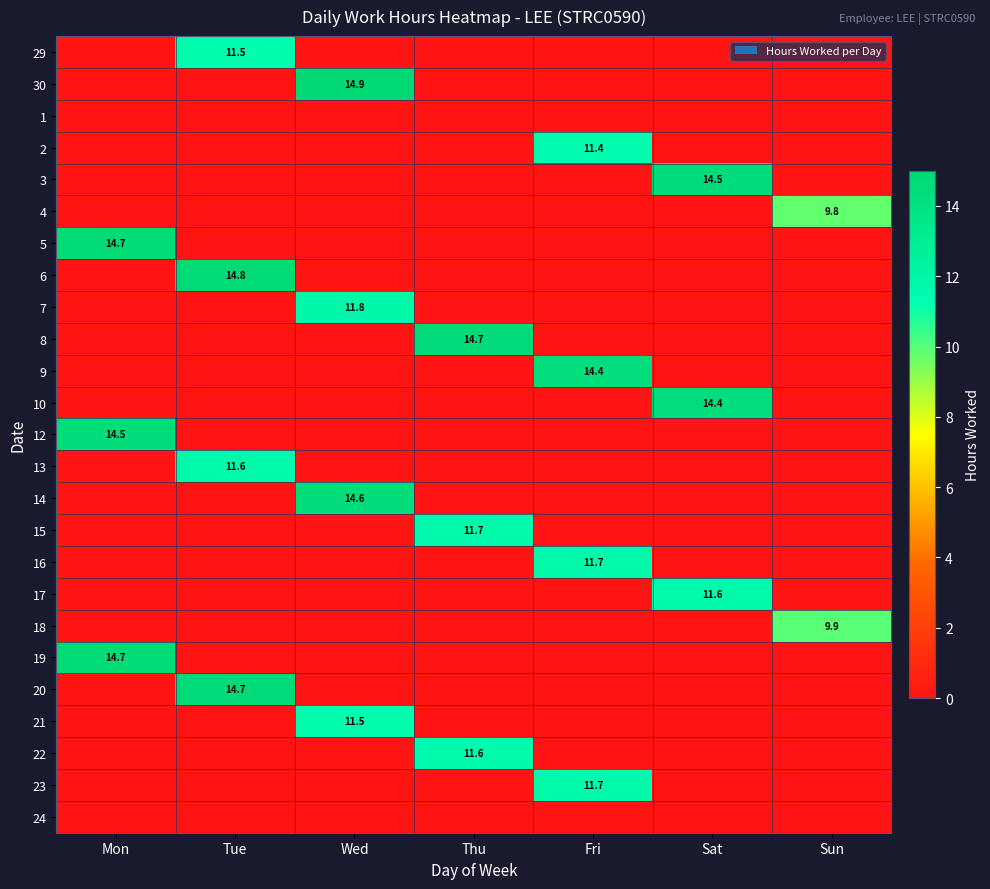

Is it true that 19 equals 8.4 at Mon?

False